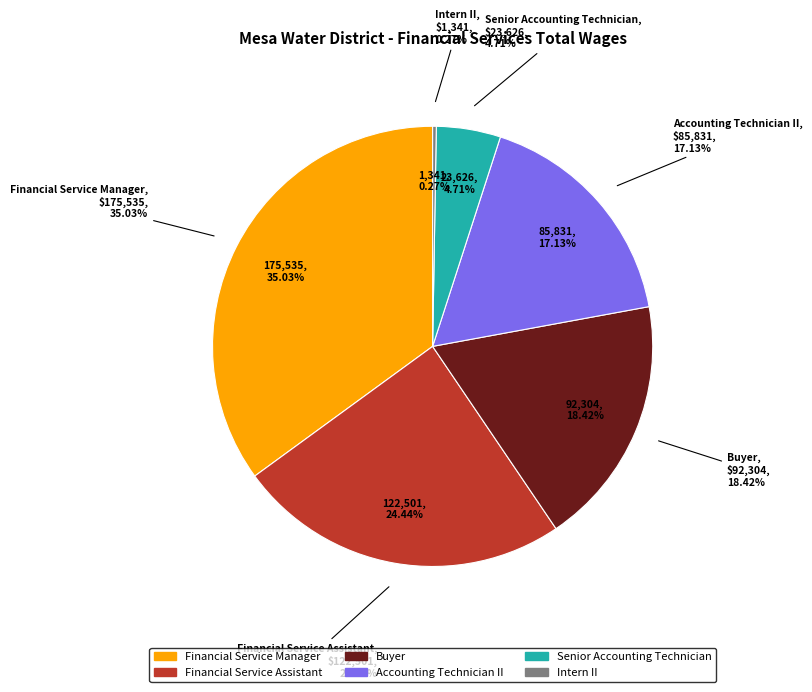

How many segments does this pie chart have?

6